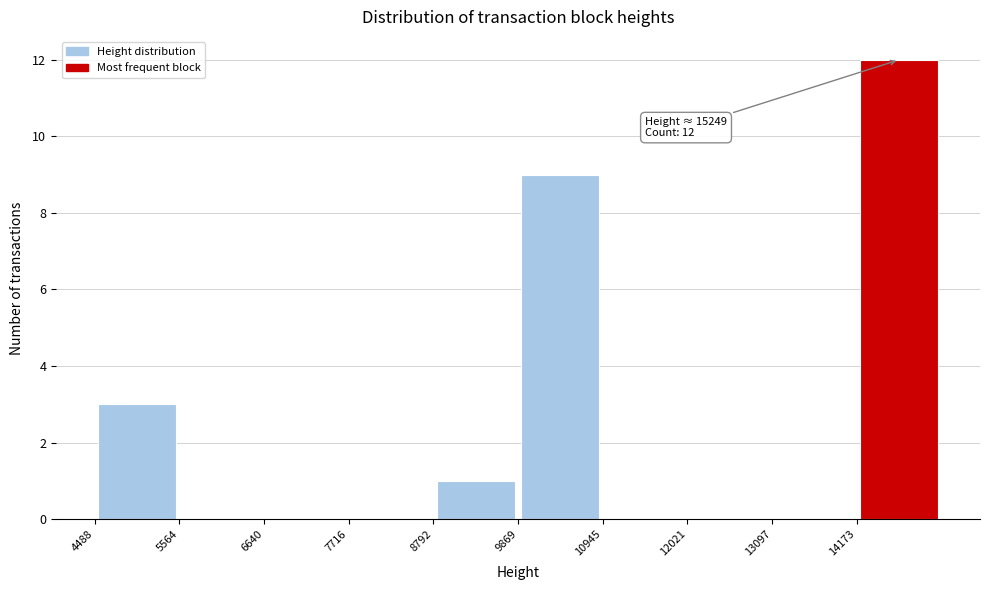

Which range on the x-axis has the tallest bar?

14200 to 15200